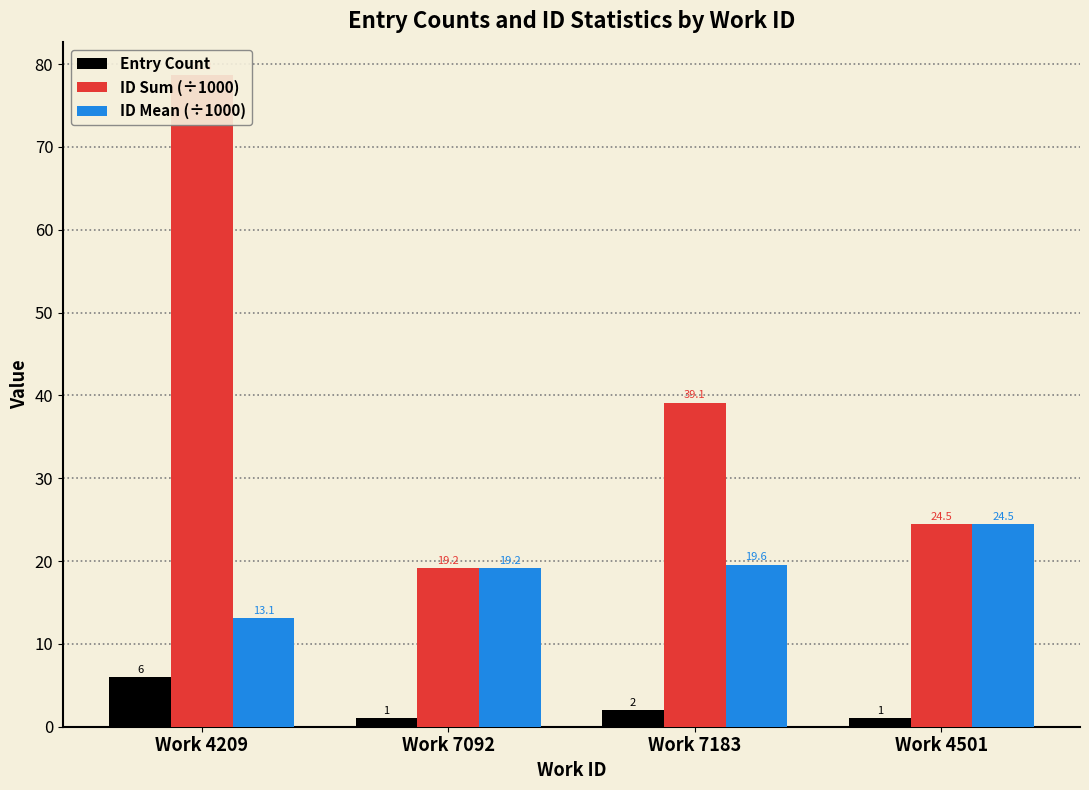

Rank the series by their average value, from lowest to highest.

Entry Count, ID Mean (÷1000), ID Sum (÷1000)